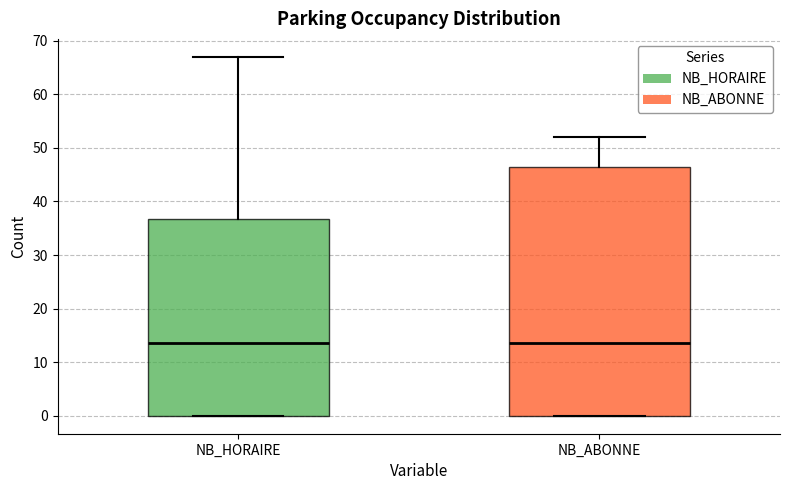

Where does the upper whisker of the box for NB_ABONNE end on the y-axis? The values are not printed on the chart, so give them approximately, as read against the axis.

52